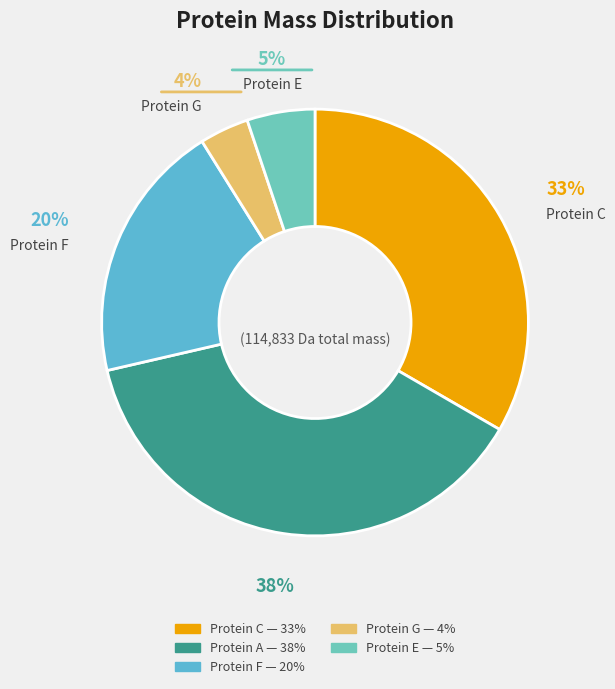

What percentage is the Protein A slice, to the nearest percent?

38%